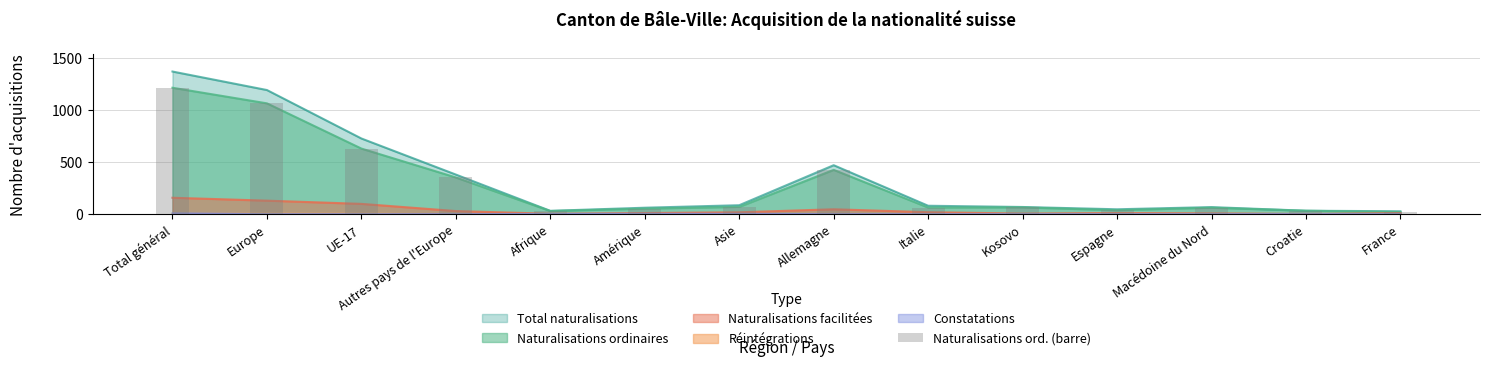

Are the bars grouped side by side (vs. stacked)?

No